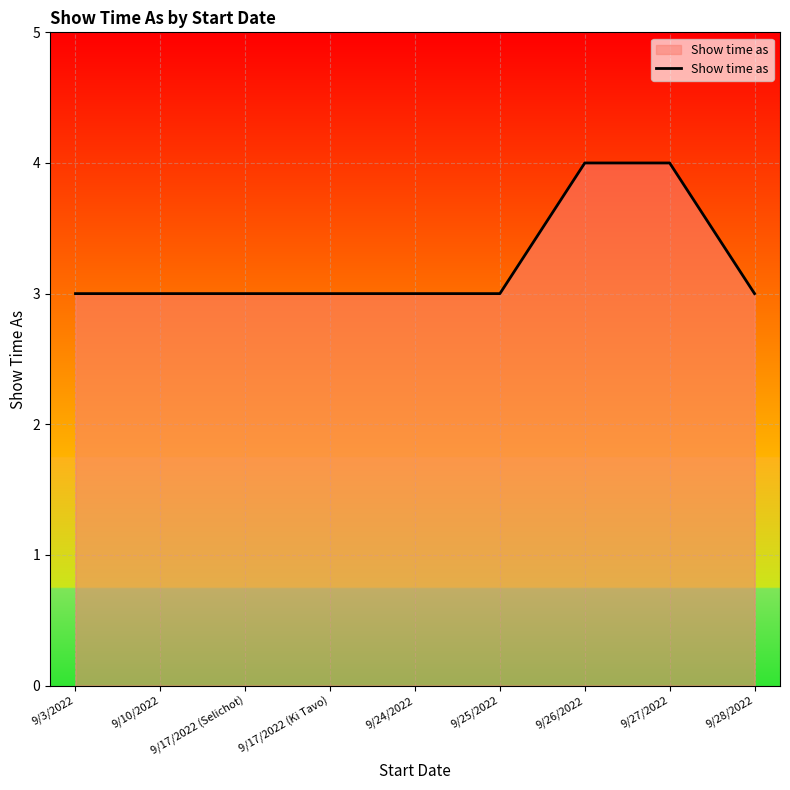

What is the minimum value shown in the chart?

3